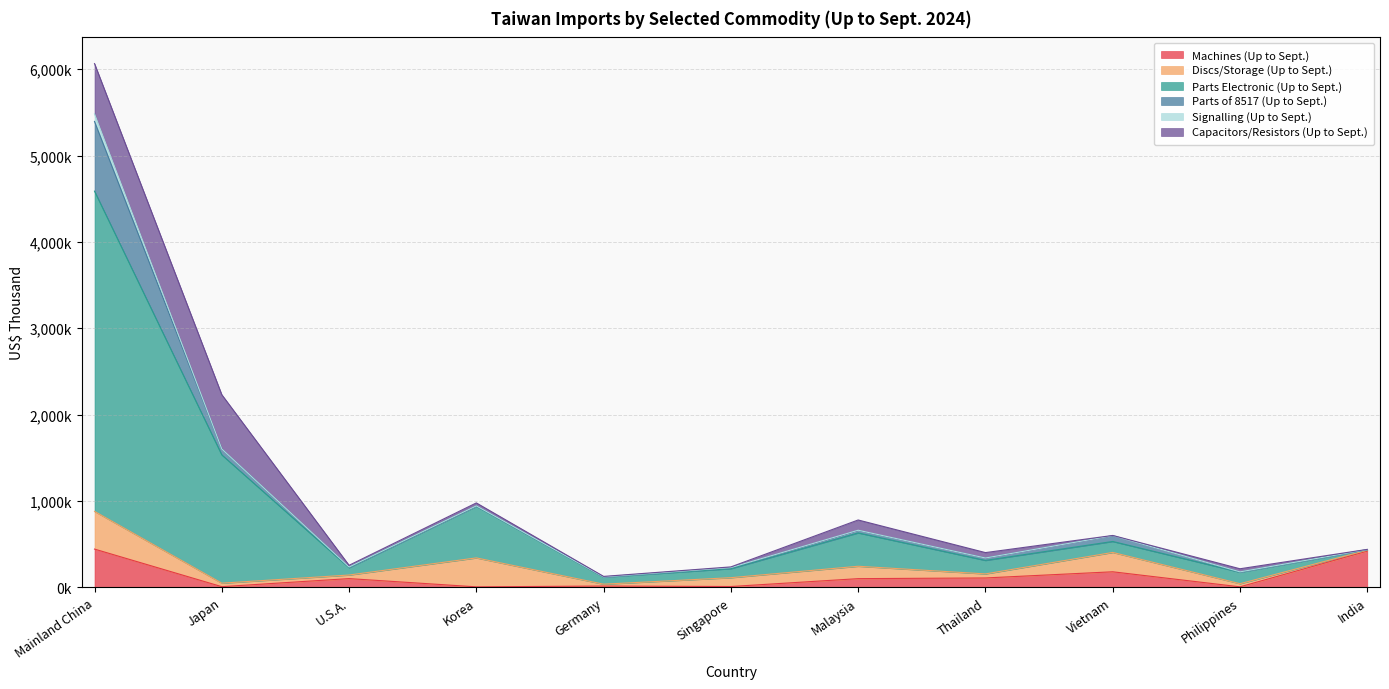

What position from the left is Singapore?

6